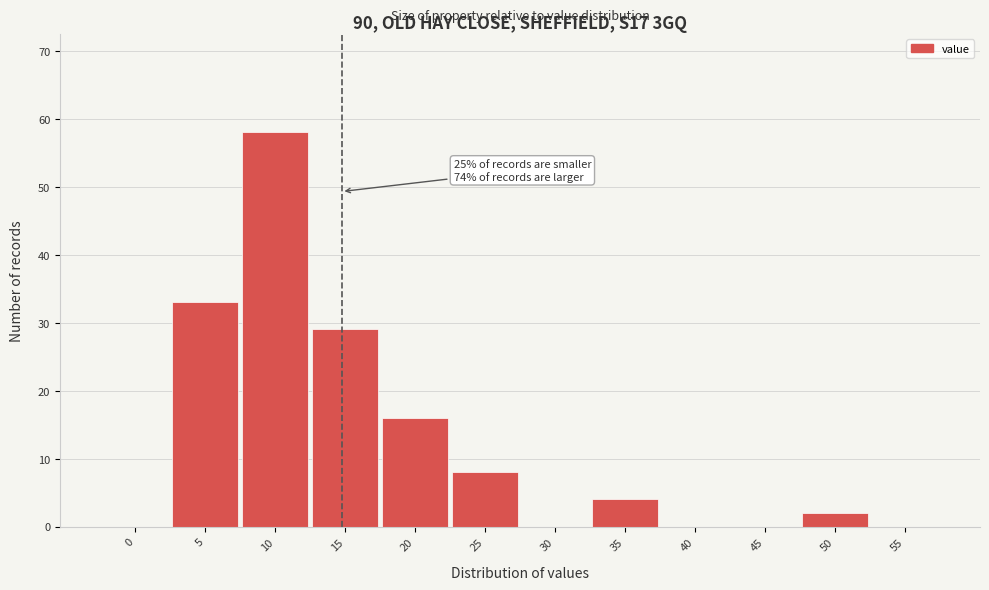

Reading right to left, extract all data points from this chart.

55=0	50=2	45=0	40=0	35=4	30=0	25=8	20=16	15=29	10=58	5=33	0=0